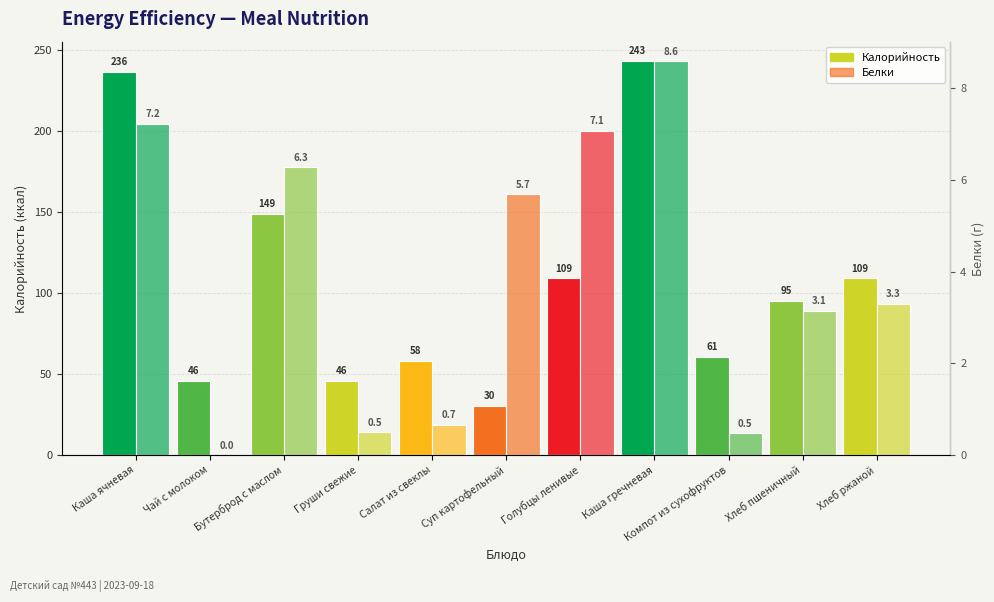

Is it true that Калорийность equals 58.0 at Салат из свеклы?

True